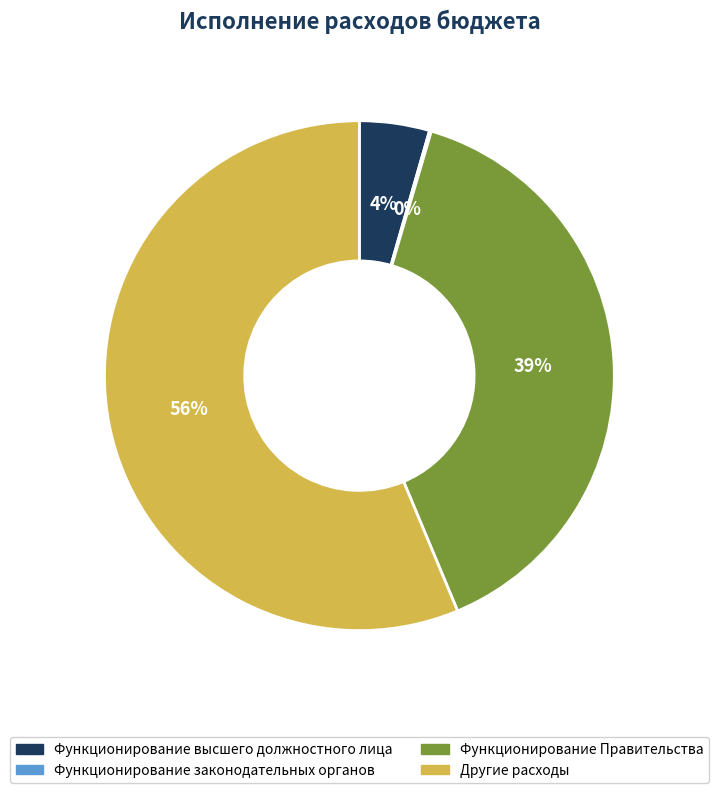

Is the sum of Функционирование Правительства and Другие расходы greater than half?

Yes